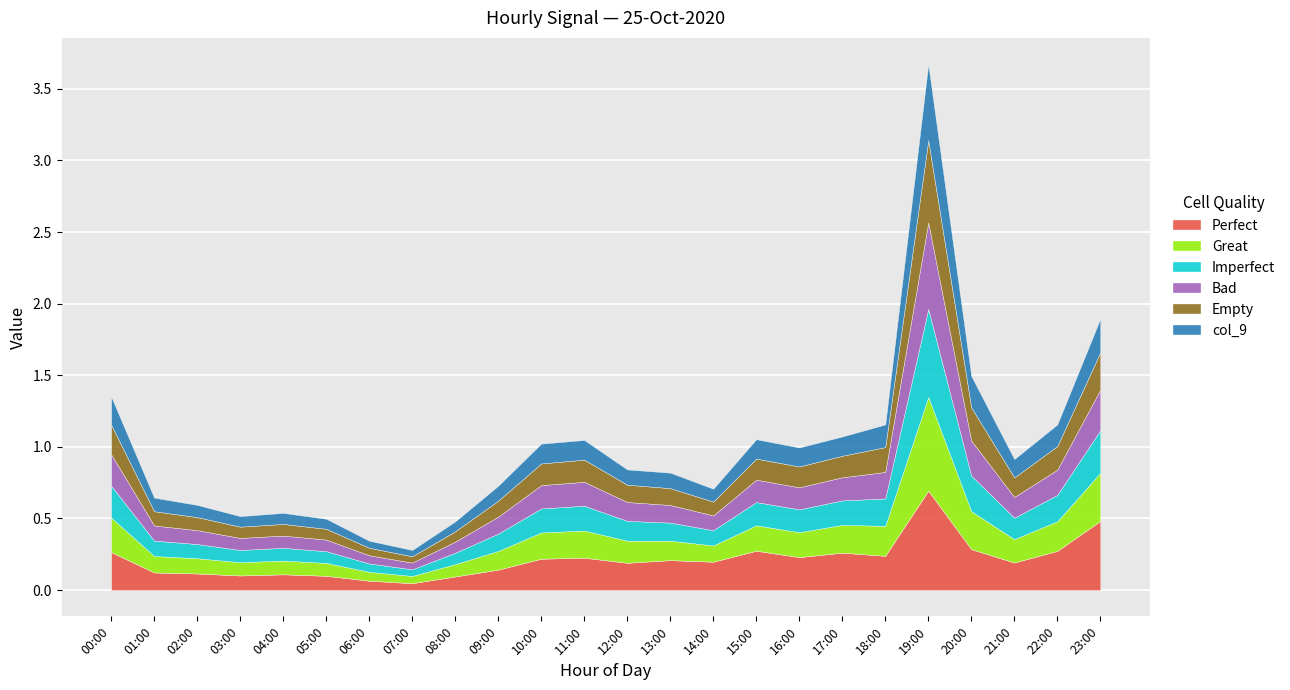

Count the number of categories in the chart.

24